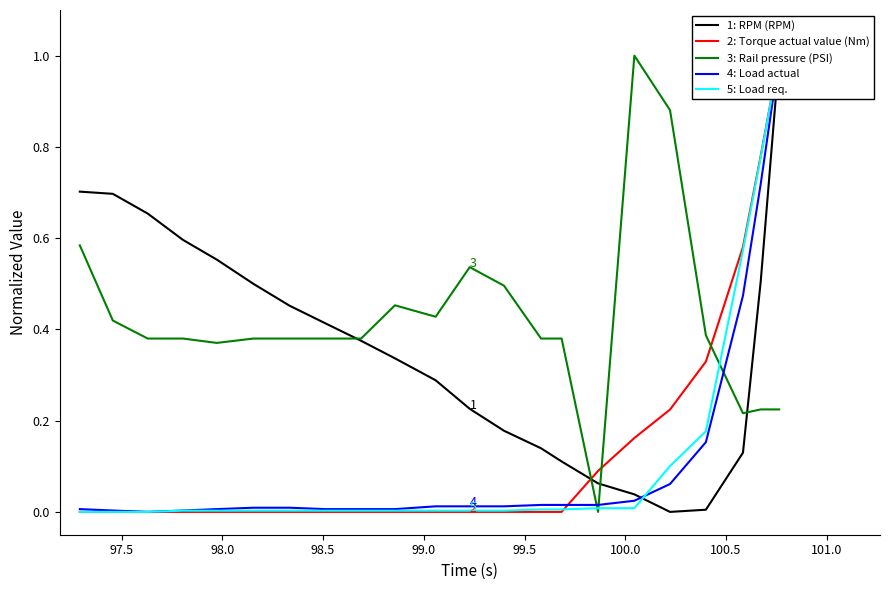

True or false: 1: RPM (RPM) has more than 1 interior local peaks.

False